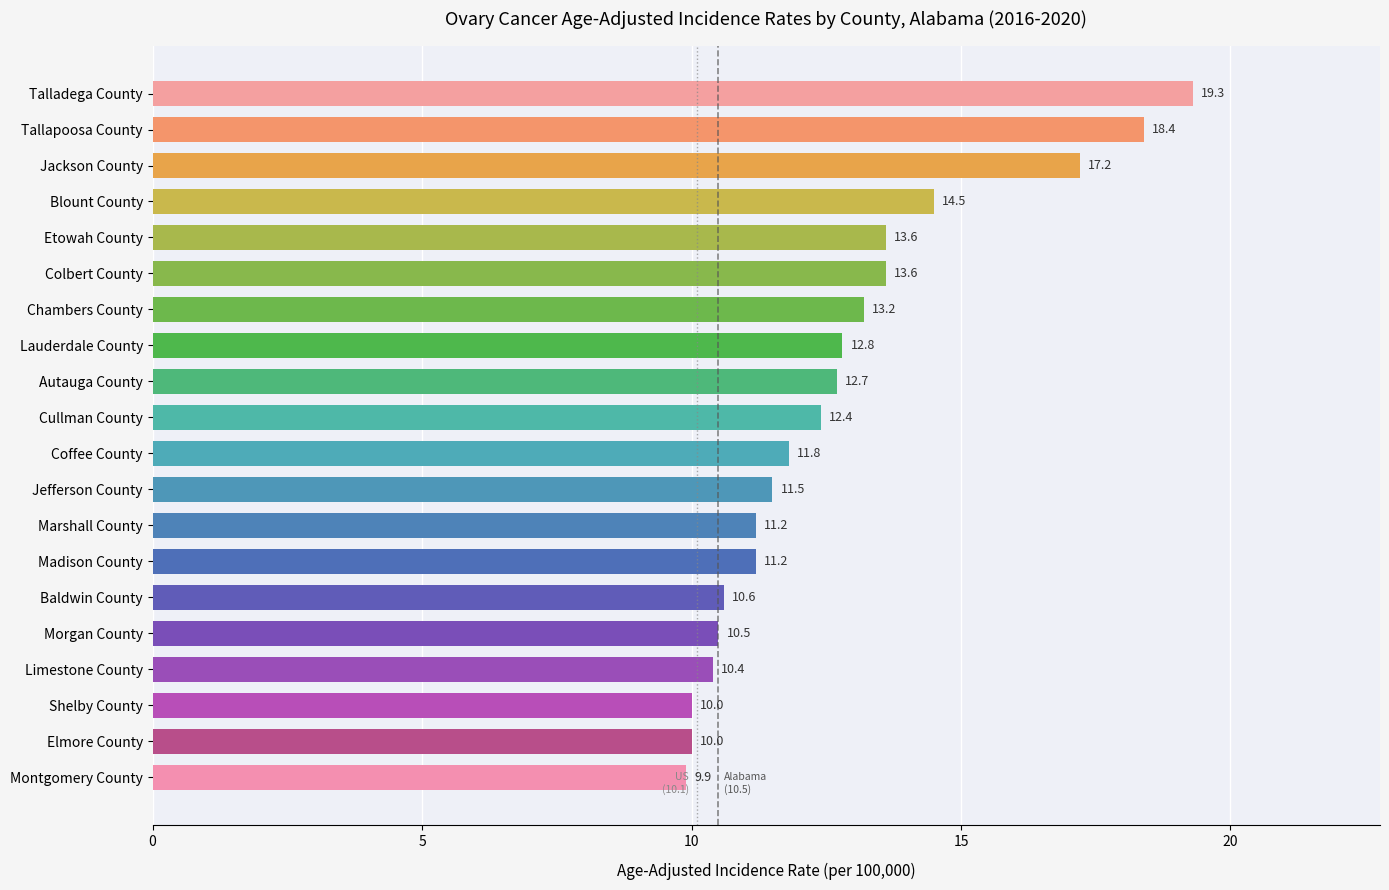

True or false: the data shows 10.0 at Elmore County.

True